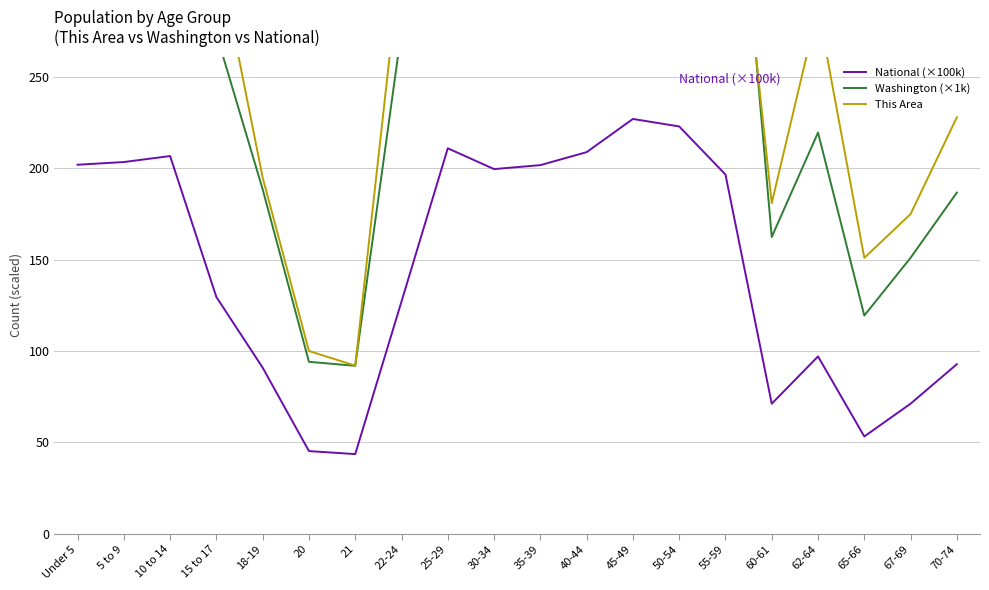

True or false: National (×100k) and This Area intersect in this chart.

False